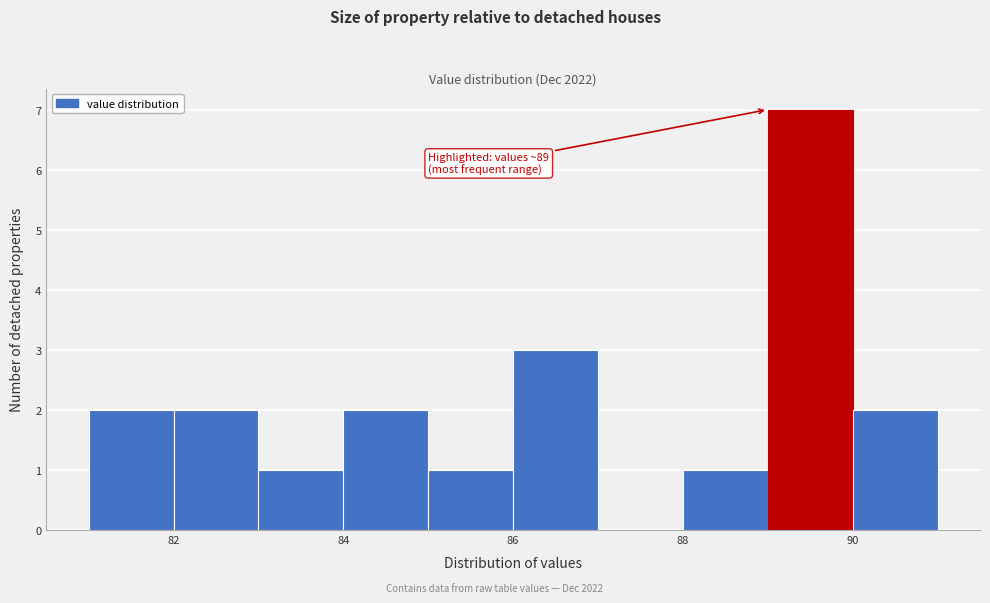

Which range on the x-axis has the tallest bar?

89 to 90